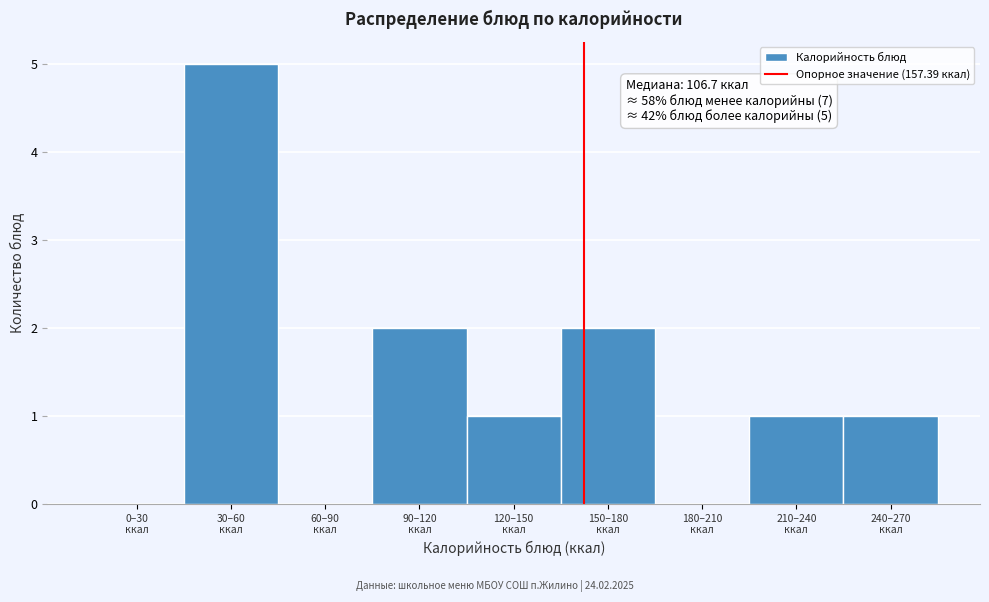

What is the maximum value shown in the chart?

5